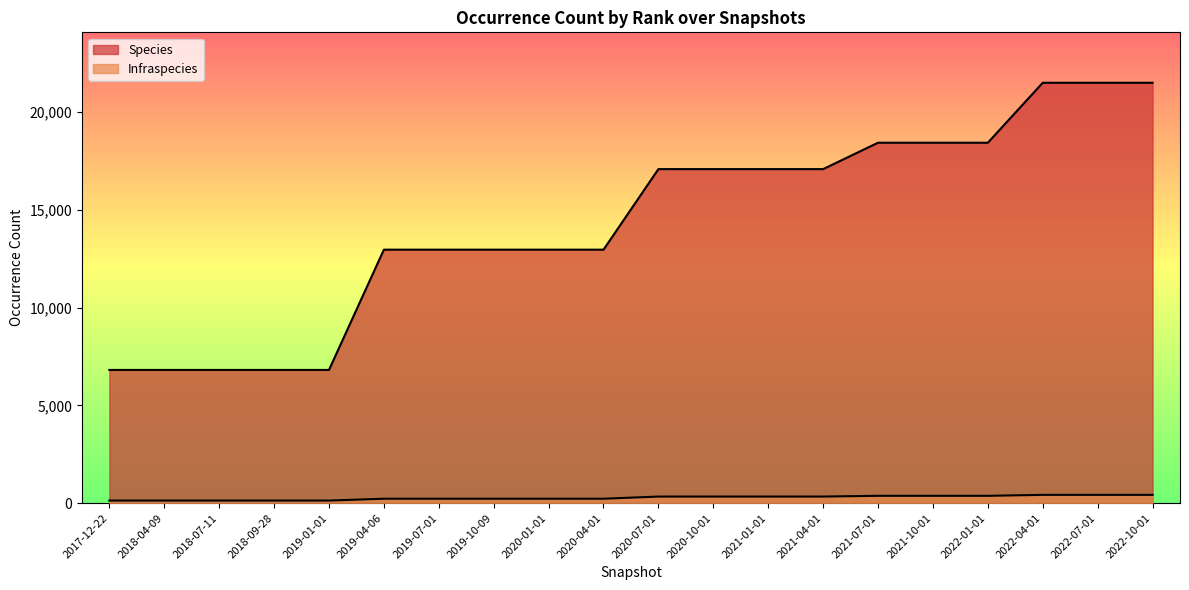

What is the sum of the Infraspecies values at 2021-01-01 and 2020-01-01?

566